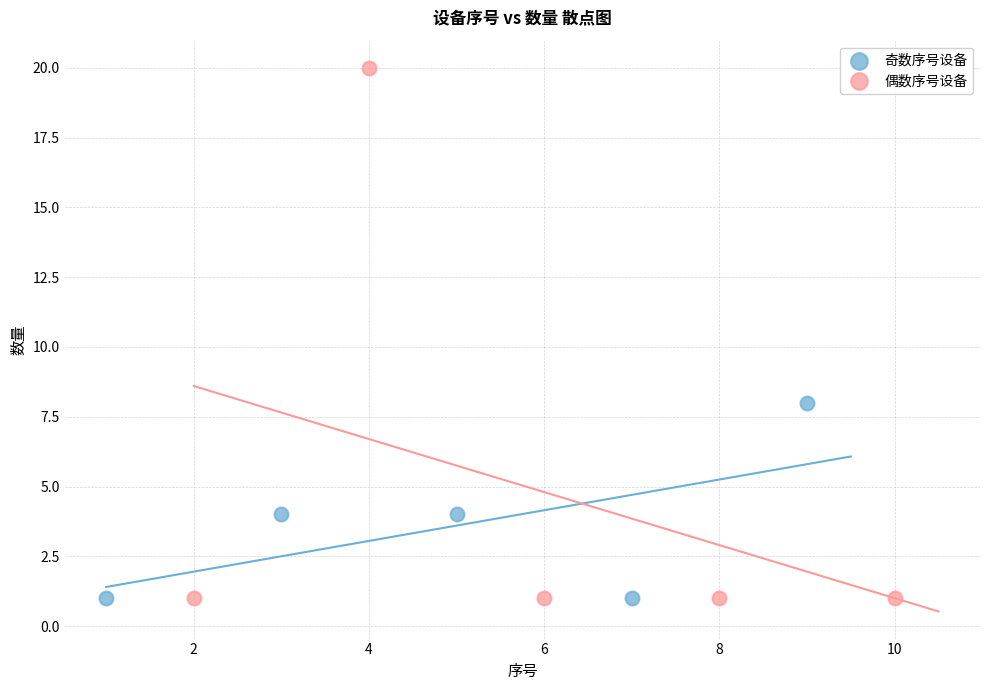

What are all the series names shown in the legend?

奇数序号设备, 偶数序号设备